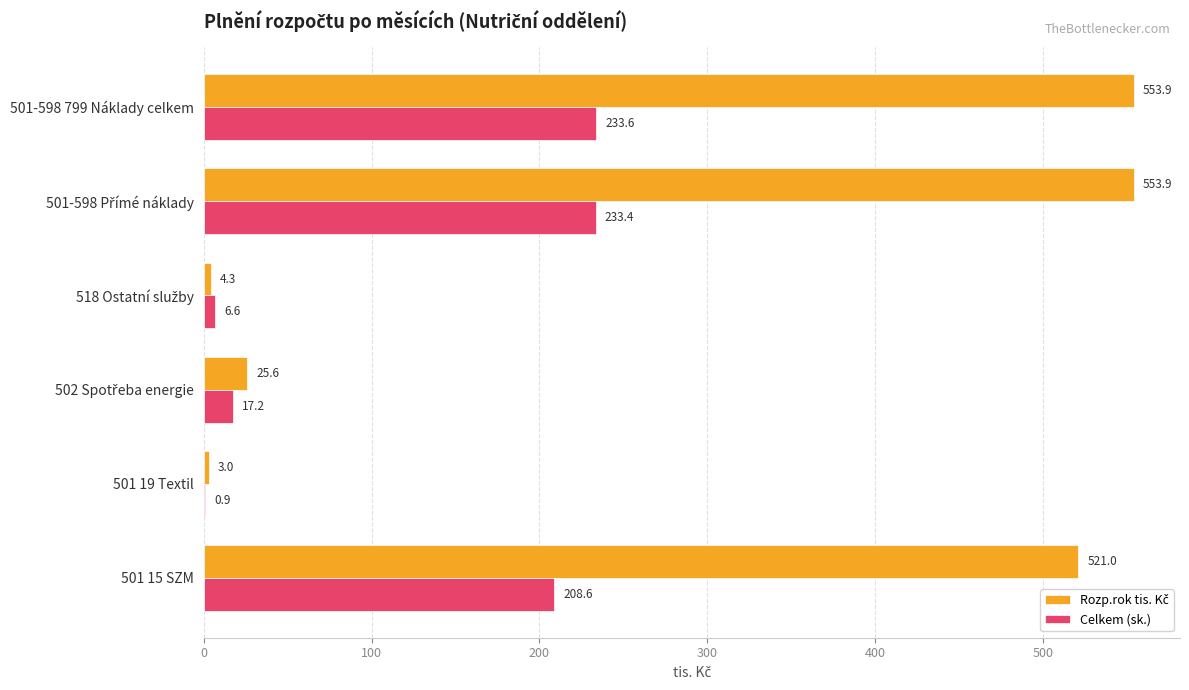

What is the greatest value displayed?

553.9